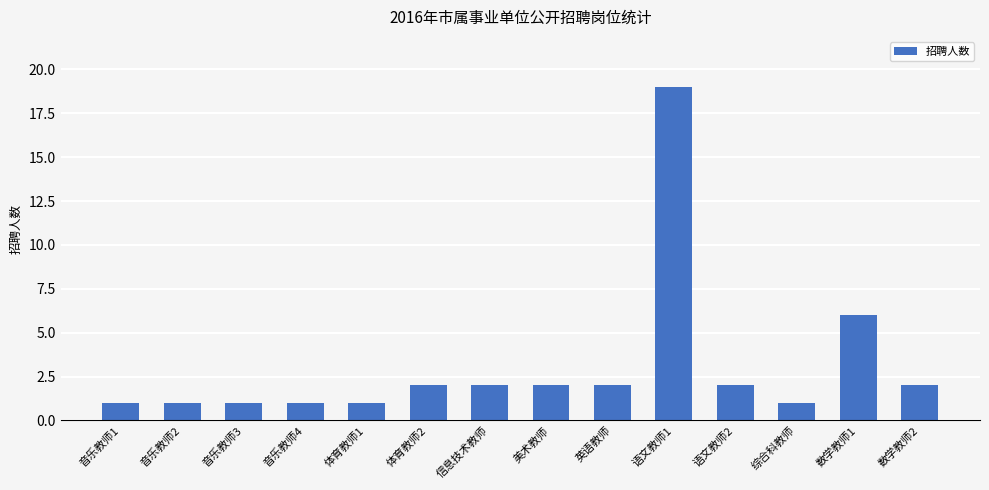

Is it true that the value at 语文教师1 is 5?

False